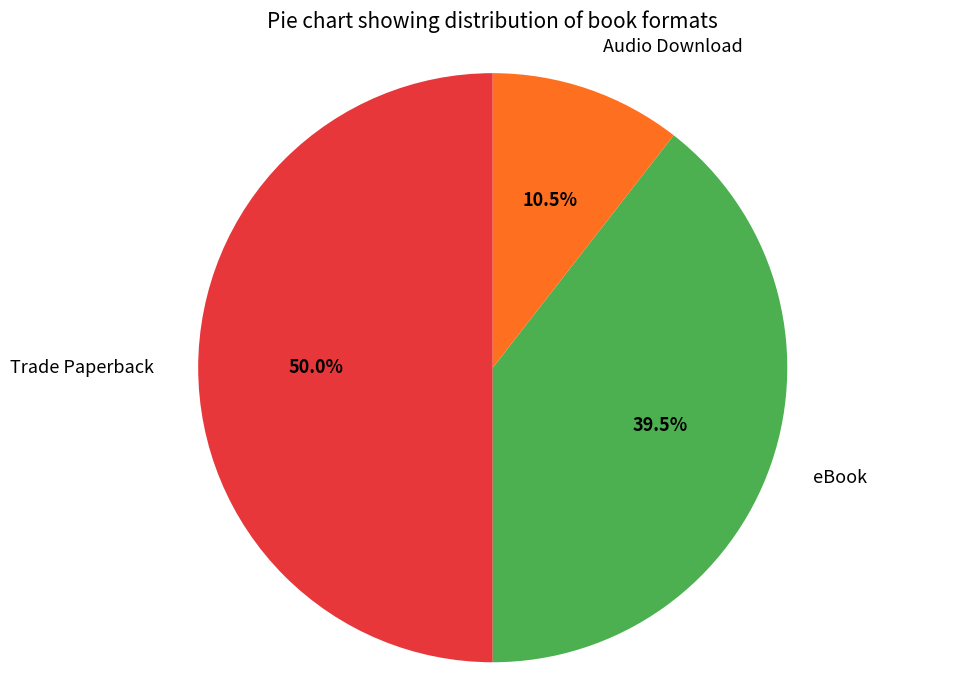

How many segments does this pie chart have?

3